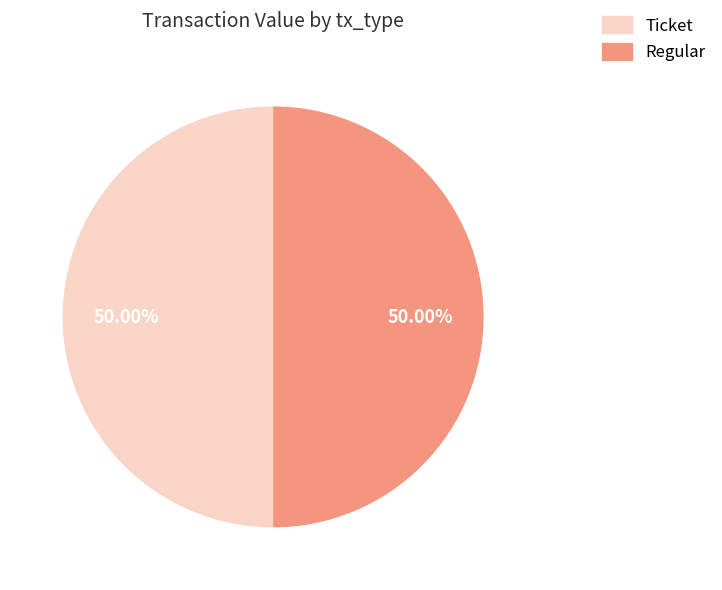

Do Regular and Ticket together represent more than half of the pie?

Yes